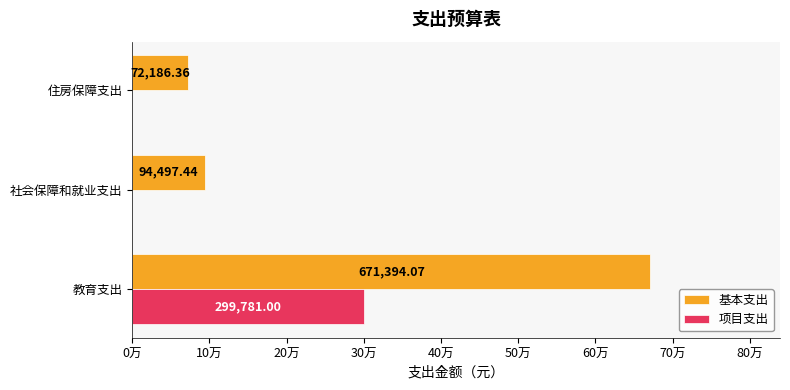

What are all the series names shown in the legend?

基本支出, 项目支出